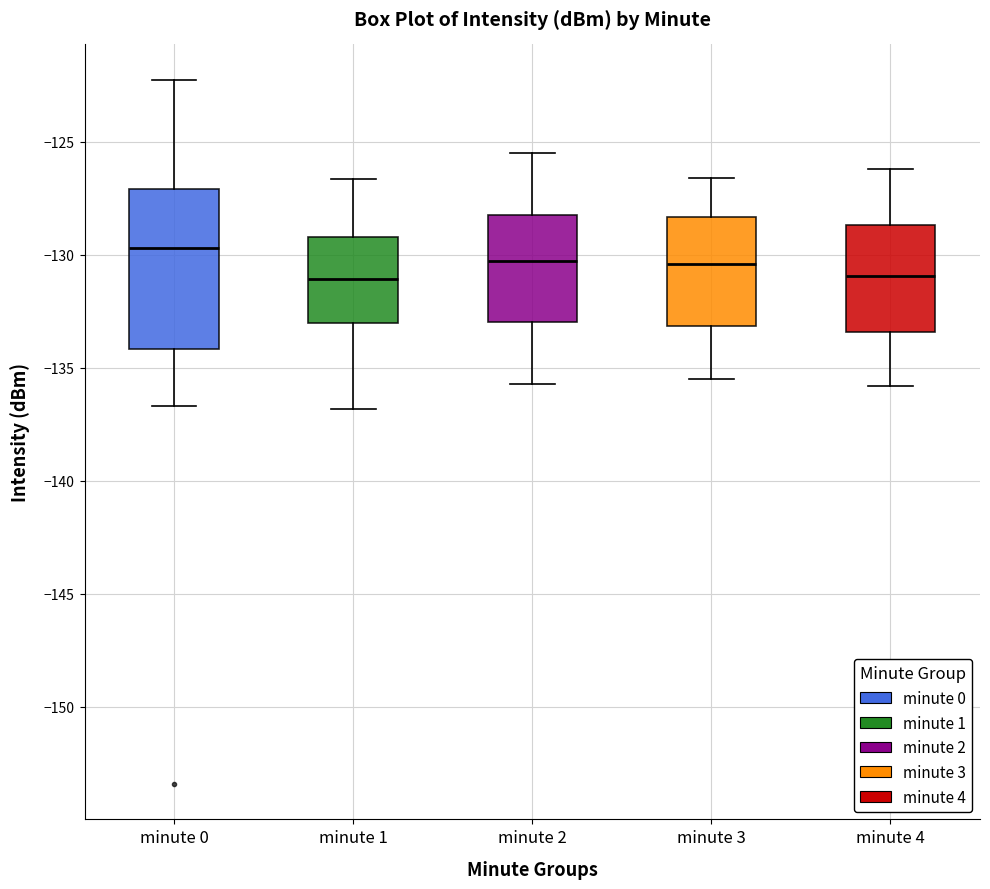

Reading left to right, read every box against the y-axis: the position of its median line, the range the box covers, and the ends of its whiskers. The values are not printed on the chart, so give them approximately, as read against the axis.

minute 0: median -129.5, box -134.0 to -127.0, whiskers -136.5 to -122.5
minute 1: median -131.0, box -133.0 to -129.0, whiskers -137.0 to -126.5
minute 2: median -130.5, box -133.0 to -128.0, whiskers -135.5 to -125.5
minute 3: median -130.5, box -133.0 to -128.5, whiskers -135.5 to -126.5
minute 4: median -131.0, box -133.5 to -128.5, whiskers -136.0 to -126.0